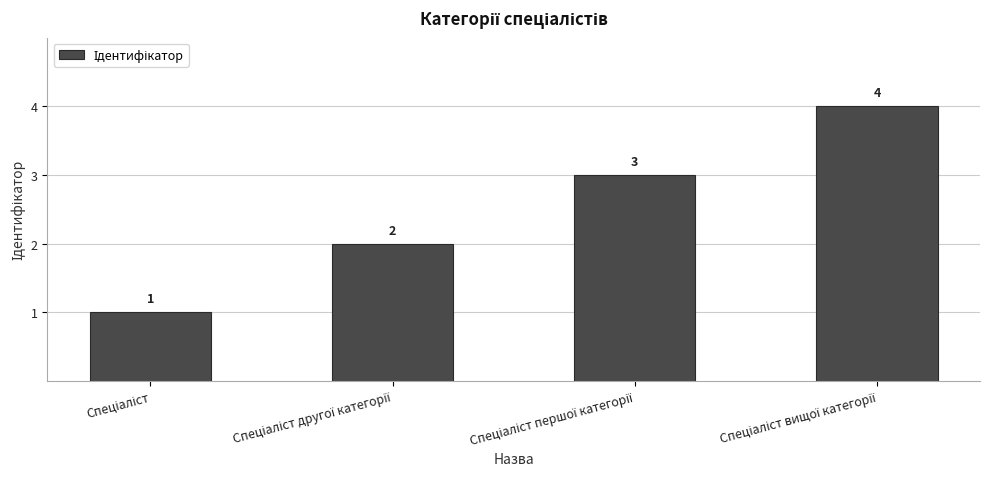

What is the maximum value shown in the chart?

4